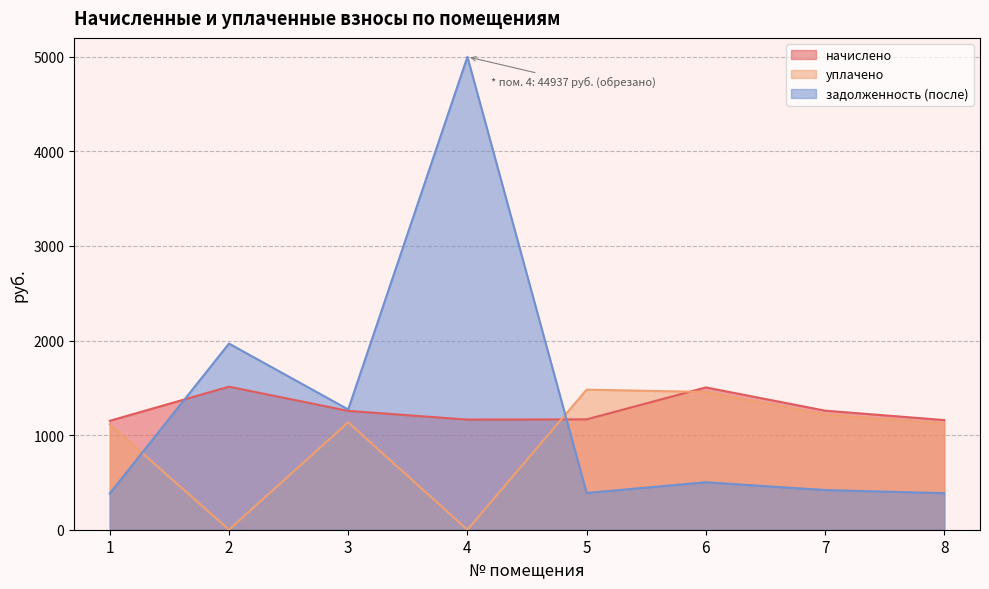

After their last crossing, which series has the higher values: уплачено or начислено?

начислено